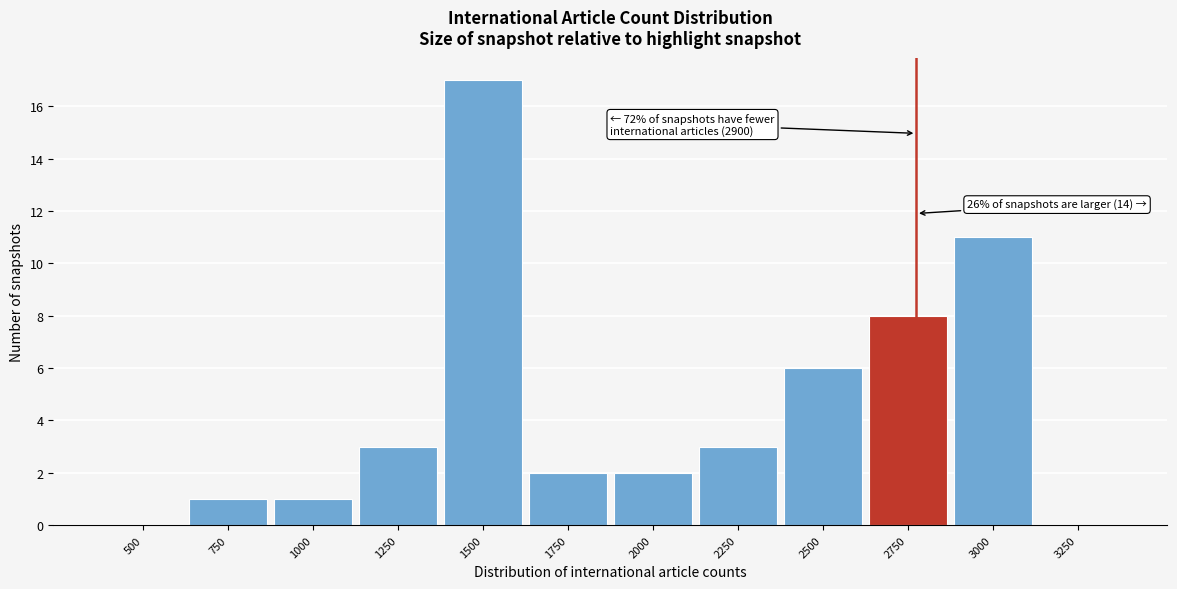

Reading left to right, transcribe all the data shown in this chart.

500=0	750=1	1000=1	1250=3	1500=17	1750=2	2000=2	2250=3	2500=6	2750=8	3000=11	3250=0